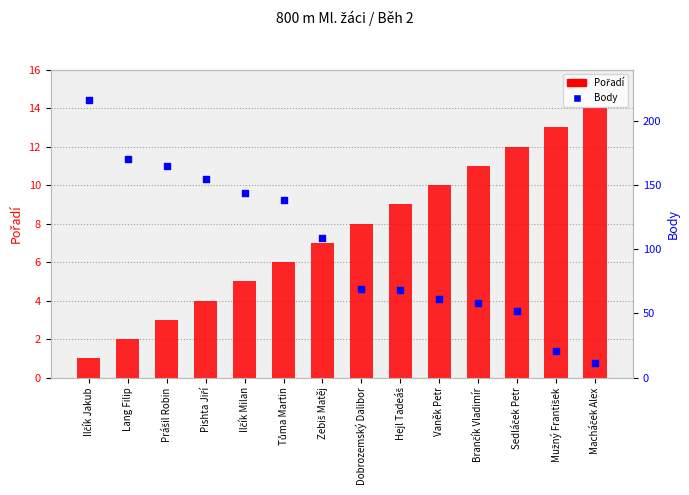

What are all the series names shown in the legend?

Pořadí, Body